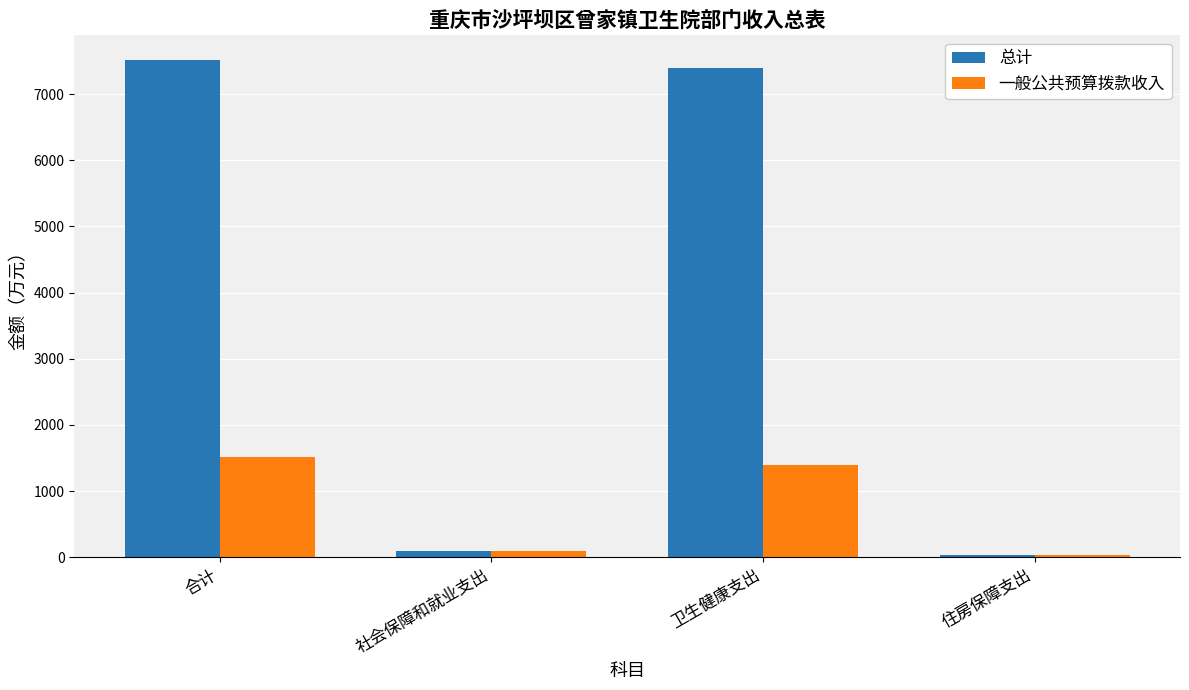

Reading right to left, extract all data points from this chart.

总计: 住房保障支出=34.2	卫生健康支出=7388.7	社会保障和就业支出=89.8	合计=7512.8
一般公共预算拨款收入: 住房保障支出=34.2	卫生健康支出=1388.7	社会保障和就业支出=89.8	合计=1512.8